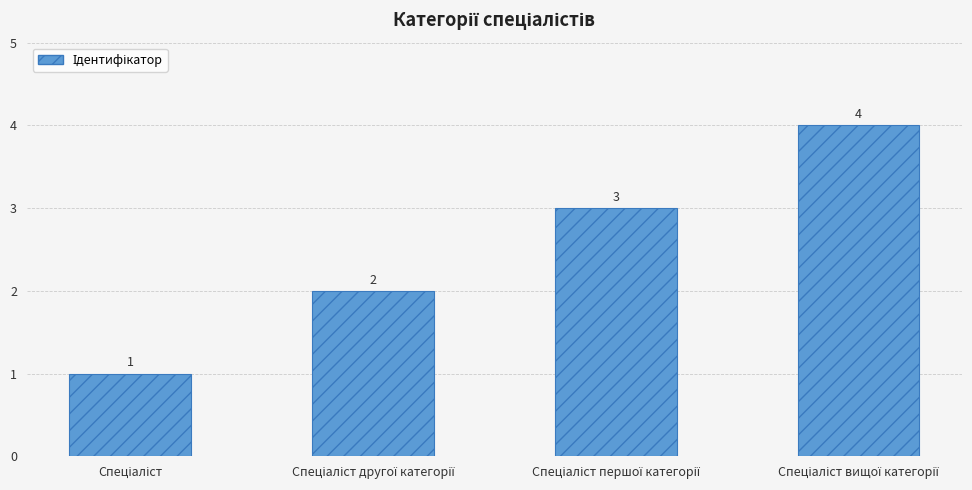

What is the greatest value displayed?

4